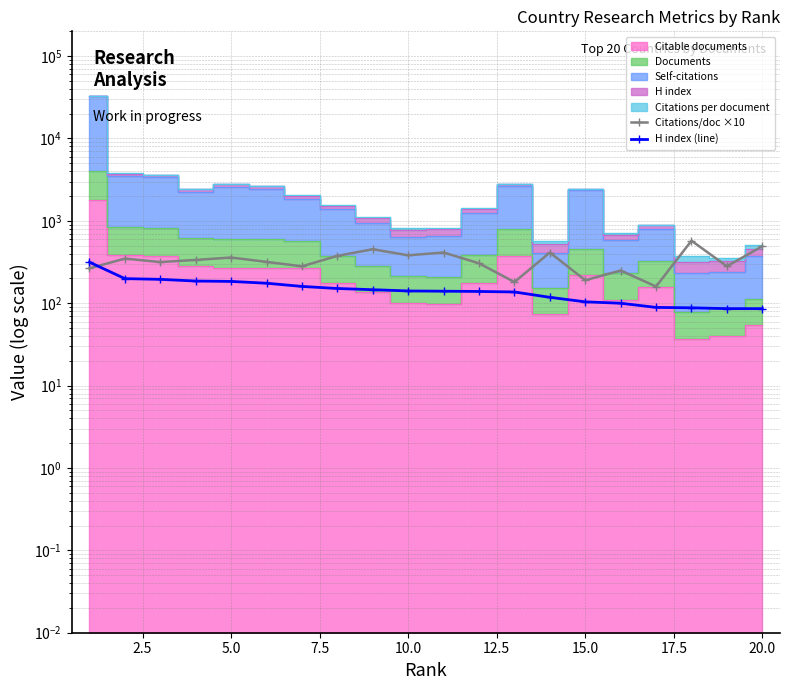

After their last crossing, which series has the higher values: Citations/doc ×10 or H index (line)?

Citations/doc ×10